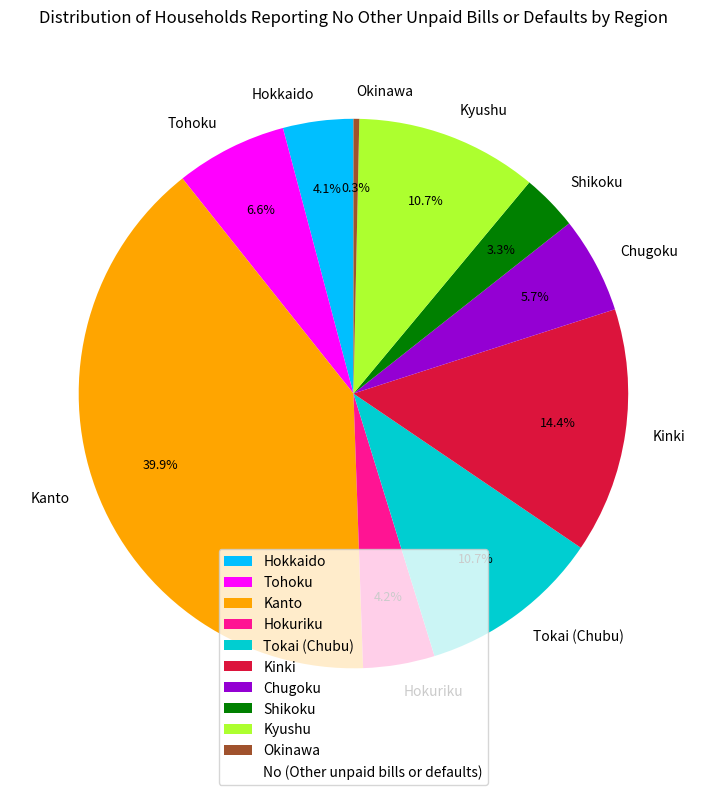

Which has a higher value, Tokai (Chubu) or Kinki?

Kinki